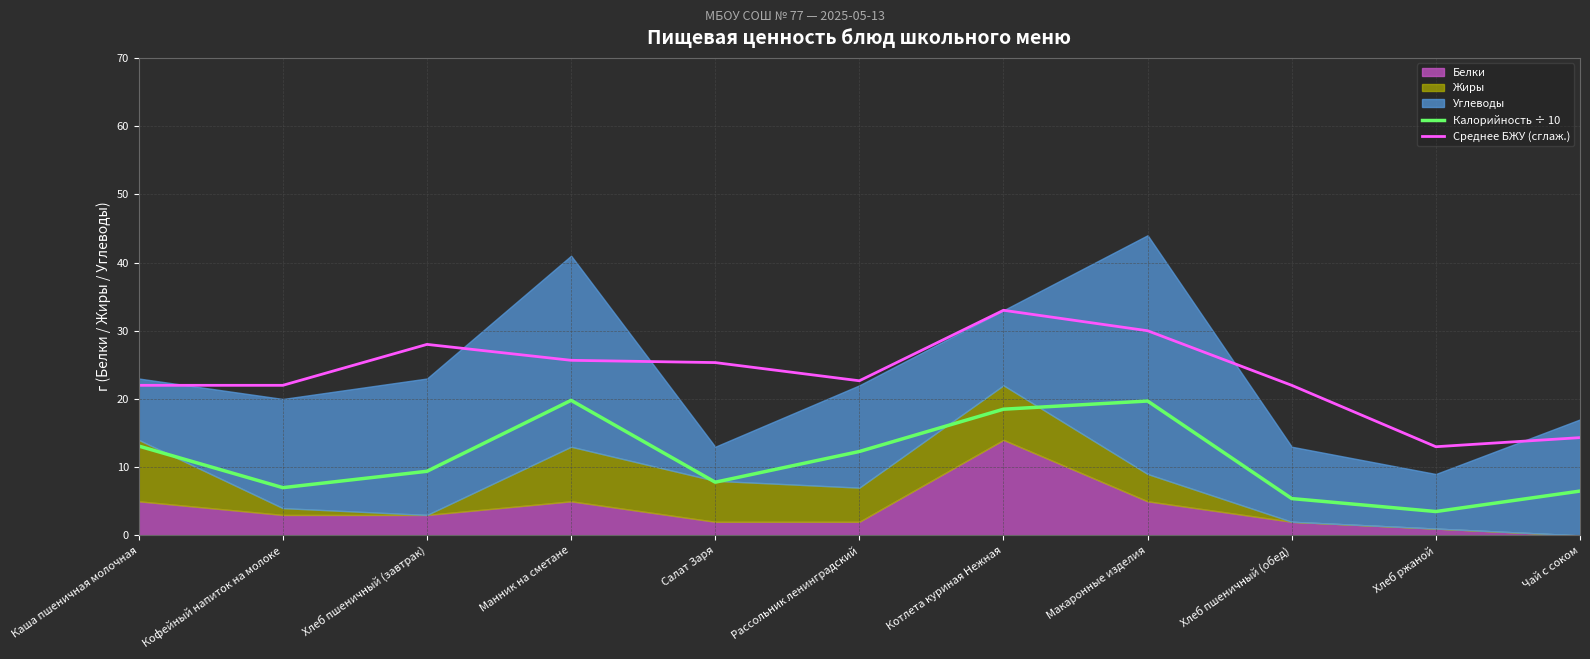

What is the highest value of the Калорийность ÷ 10 series?

19.8